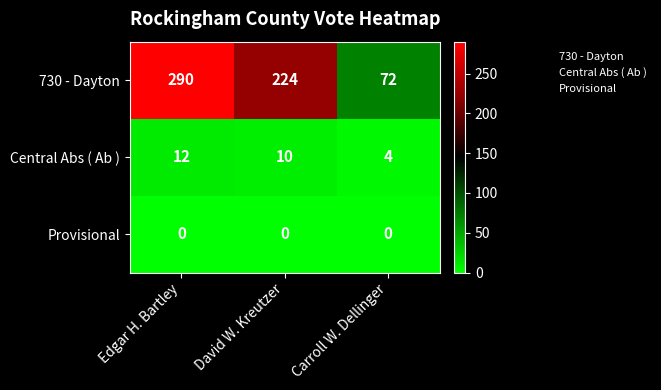

What is the spread (max minus min) of values at Edgar H. Bartley?

290